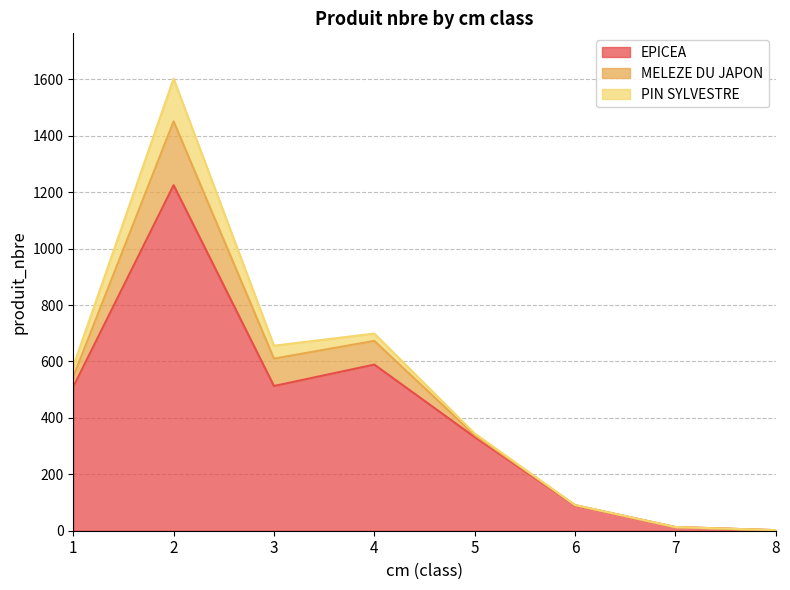

Which series changed the most between 5 and 6?

EPICEA